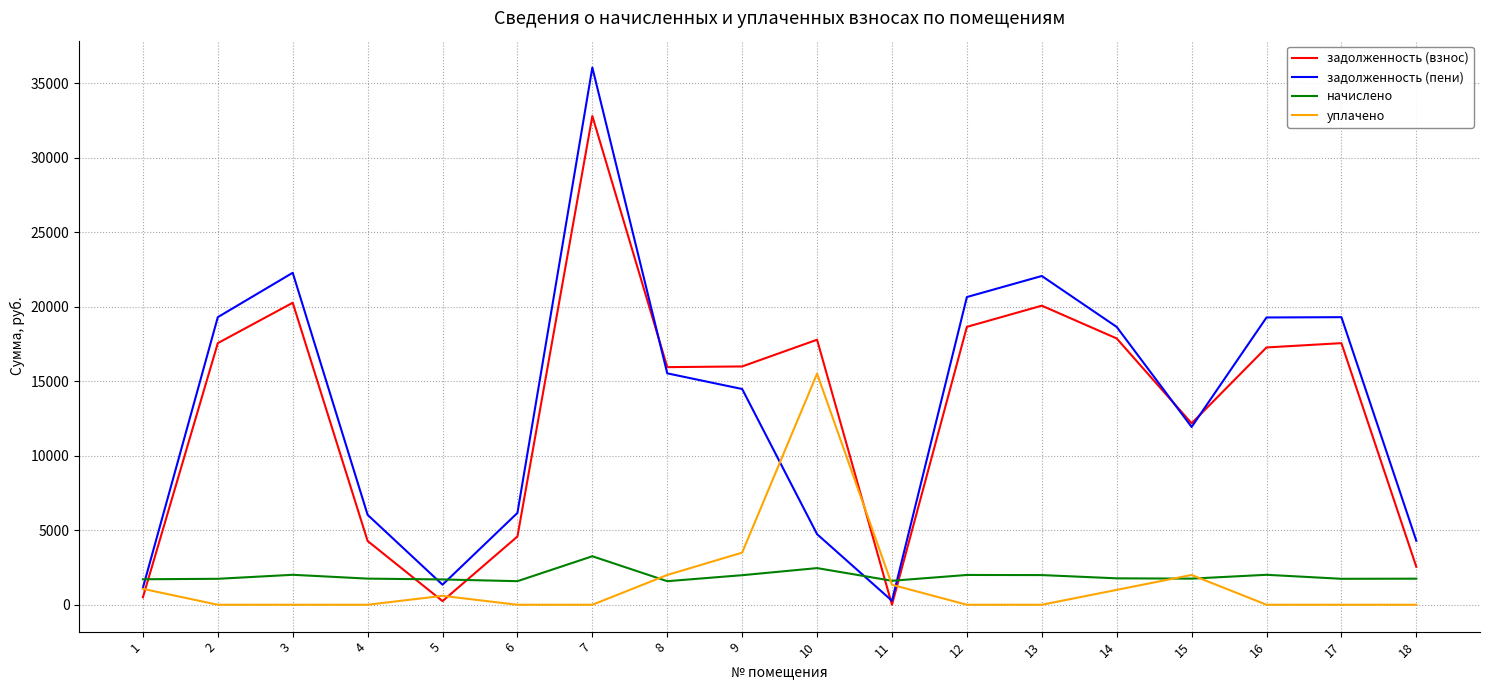

Rank the series at 10 from highest to lowest value.

задолженность (взнос), уплачено, задолженность (пени), начислено